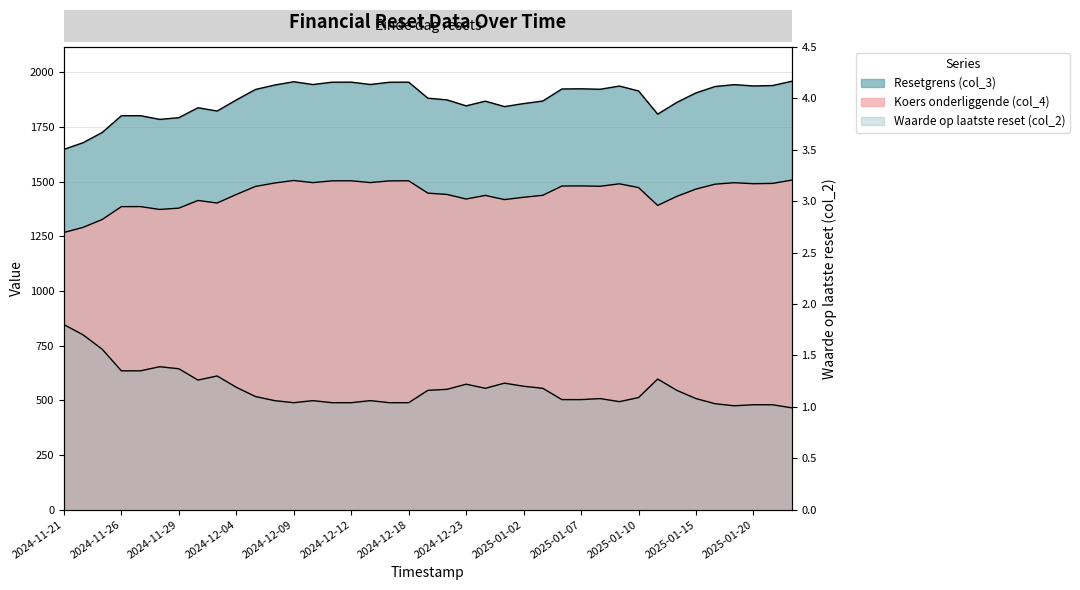

Reading left to right, extract all data points from this chart.

Resetgrens (col_3): 2024-11-21=1647.1	2024-11-22=1677.5	2024-11-25=1724.3	2024-11-26=1800.8	2024-11-27=1801.0	2024-11-28=1784.1	2024-11-29=1791.9	2024-12-02=1837.4	2024-12-03=1822.3	2024-12-04=1873.0	2024-12-05=1920.9	2024-12-06=1941.2	2024-12-09=1956.2	2024-12-10=1943.5	2024-12-11=1954.2	2024-12-12=1954.4	2024-12-16=1943.8	2024-12-17=1953.9	2024-12-18=1954.4	2024-12-19=1881.1	2024-12-20=1873.3	2024-12-23=1846.0	2024-12-27=1867.6	2024-12-30=1842.6	2025-01-02=1856.4	2025-01-03=1868.1	2025-01-06=1923.2	2025-01-07=1924.0	2025-01-08=1921.9	2025-01-09=1936.5	2025-01-10=1914.1	2025-01-13=1808.0	2025-01-14=1861.9	2025-01-15=1905.3	2025-01-16=1934.4	2025-01-17=1943.0	2025-01-20=1937.0	2025-01-21=1938.8	2025-01-22=1958.6
Koers onderliggende (col_4): 2024-11-21=1267.0	2024-11-22=1290.4	2024-11-25=1326.4	2024-11-26=1385.2	2024-11-27=1385.4	2024-11-28=1372.4	2024-11-29=1378.4	2024-12-02=1413.4	2024-12-03=1401.8	2024-12-04=1440.8	2024-12-05=1477.6	2024-12-06=1493.2	2024-12-09=1504.8	2024-12-10=1495.0	2024-12-11=1503.2	2024-12-12=1503.4	2024-12-16=1495.2	2024-12-17=1503.0	2024-12-18=1503.4	2024-12-19=1447.0	2024-12-20=1441.0	2024-12-23=1420.0	2024-12-27=1436.6	2024-12-30=1417.4	2025-01-02=1428.0	2025-01-03=1437.0	2025-01-06=1479.4	2025-01-07=1480.0	2025-01-08=1478.4	2025-01-09=1489.6	2025-01-10=1472.4	2025-01-13=1390.8	2025-01-14=1432.2	2025-01-15=1465.6	2025-01-16=1488.0	2025-01-17=1494.6	2025-01-20=1490.0	2025-01-21=1491.4	2025-01-22=1506.6
Waarde op laatste reset (col_2): 2024-11-21=1.8	2024-11-22=1.7	2024-11-25=1.6	2024-11-26=1.4	2024-11-27=1.4	2024-11-28=1.4	2024-11-29=1.4	2024-12-02=1.3	2024-12-03=1.3	2024-12-04=1.2	2024-12-05=1.1	2024-12-06=1.1	2024-12-09=1.0	2024-12-10=1.1	2024-12-11=1.0	2024-12-12=1.0	2024-12-16=1.1	2024-12-17=1.0	2024-12-18=1.0	2024-12-19=1.2	2024-12-20=1.2	2024-12-23=1.2	2024-12-27=1.2	2024-12-30=1.2	2025-01-02=1.2	2025-01-03=1.2	2025-01-06=1.1	2025-01-07=1.1	2025-01-08=1.1	2025-01-09=1.1	2025-01-10=1.1	2025-01-13=1.3	2025-01-14=1.2	2025-01-15=1.1	2025-01-16=1.0	2025-01-17=1.0	2025-01-20=1.0	2025-01-21=1.0	2025-01-22=1.0